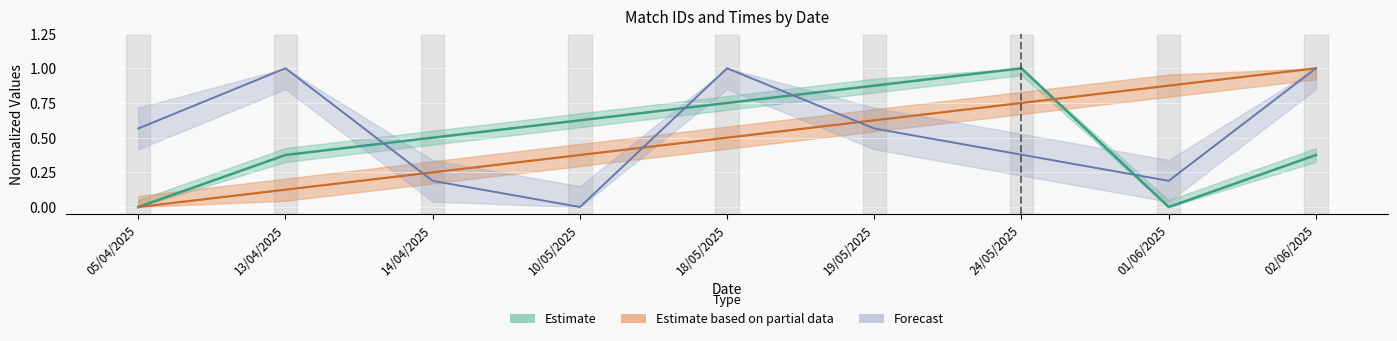

What are all the series names shown in the legend?

Estimate, Estimate based on partial data, Forecast